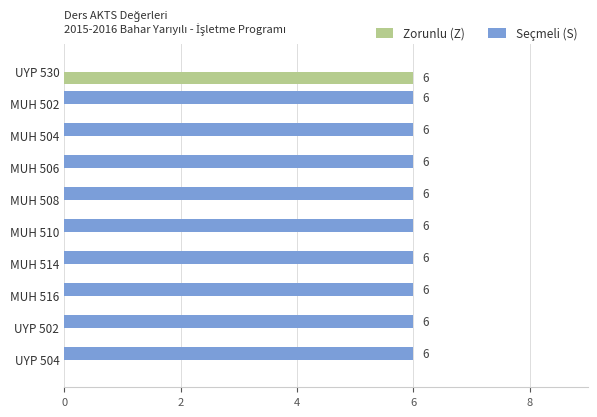

True or false: Seçmeli (S) has a value of 9 at MUH 508.

False